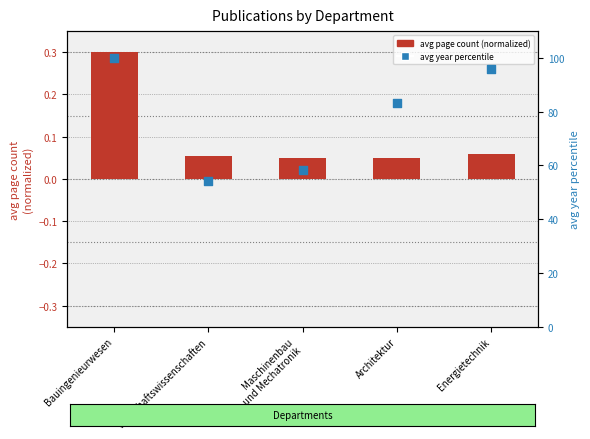

What is the total value across all series at Energietechnik?

95.9